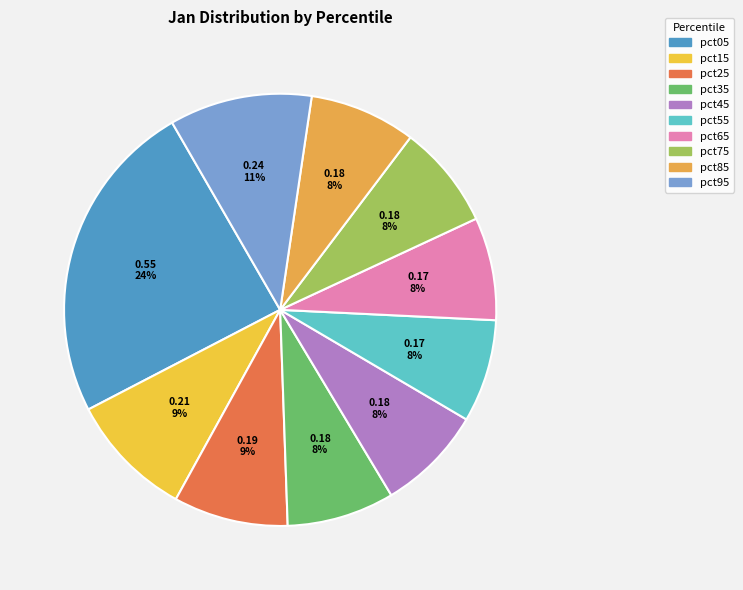

To the nearest percent, what portion does pct35 represent?

8%